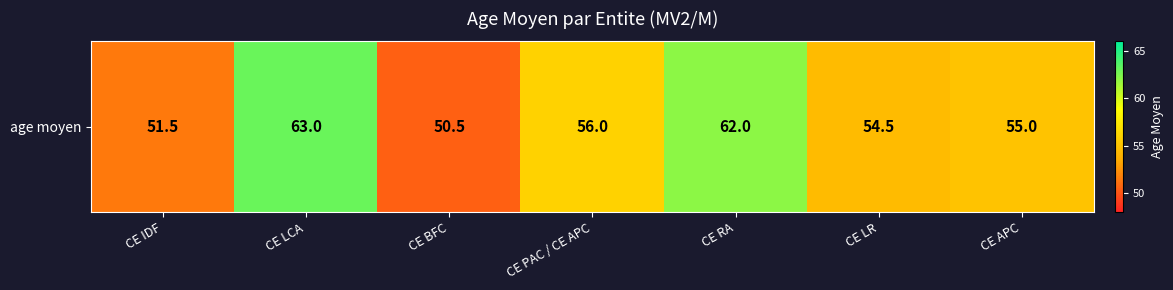

Count the number of data series in this chart.

1